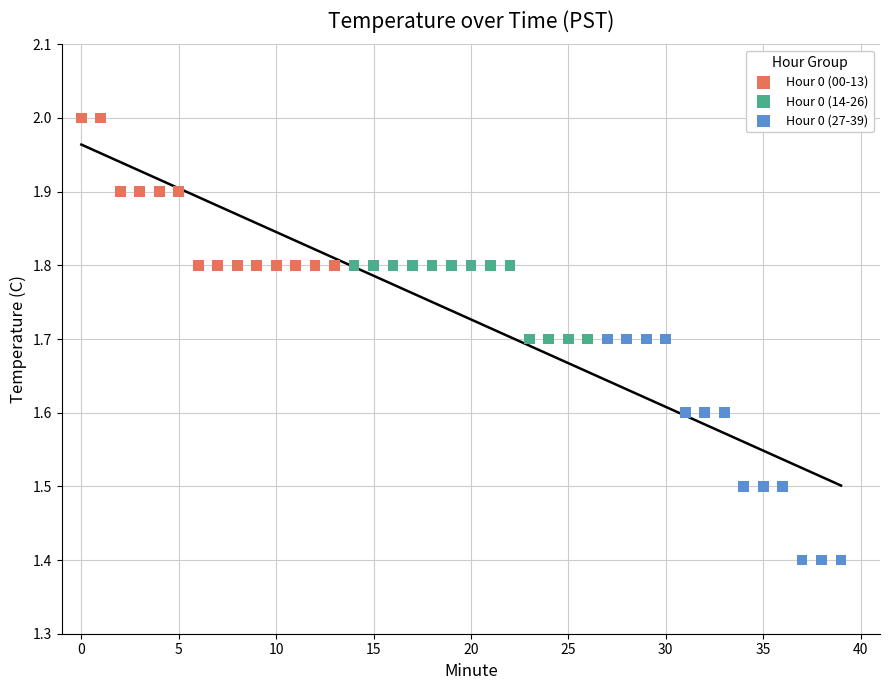

Which series reaches the maximum Y coordinate?

Hour 0 (00-13)